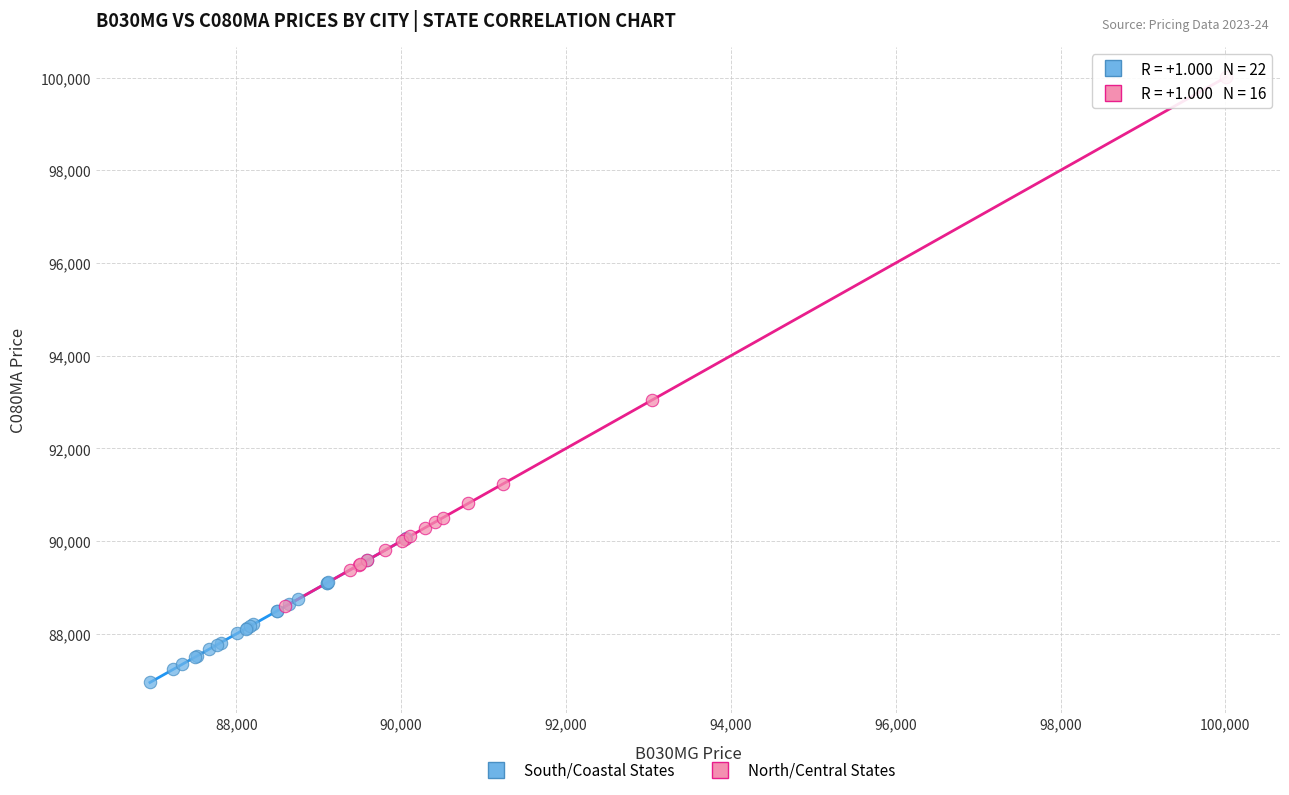

Which series contains the lowest Y value?

South/Coastal States